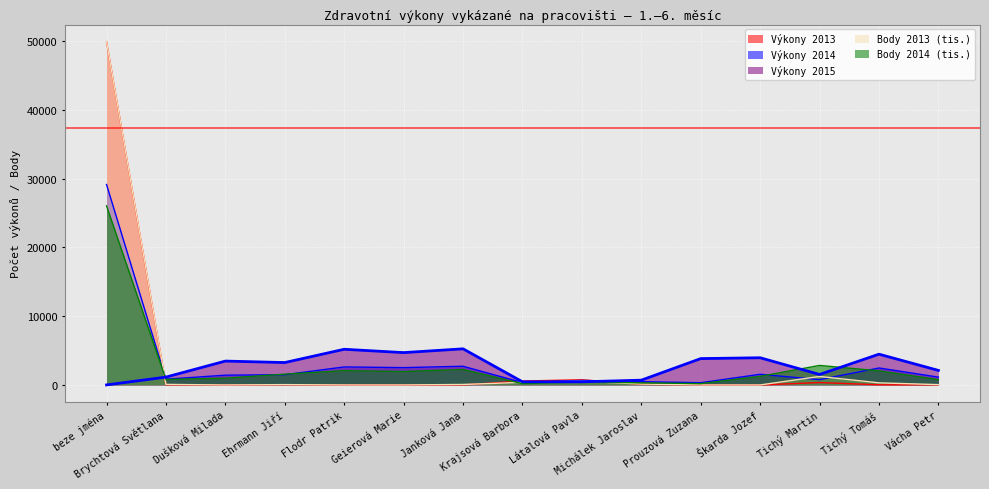

Reading right to left, list all the values displayed in this chart.

Výkony 2013: 14.0	21.0	347.0	0.0	0.0	96.0	748.0	572.0	4.0	0.0	0.0	14.0	0.0	15.0	49909.0
Výkony 2014: 1138.0	2464.0	771.0	1548.0	325.0	472.0	654.0	344.0	2717.0	2518.0	2619.0	1488.0	1419.0	837.0	29144.0
Výkony 2015: 2113.0	4472.0	1523.0	3953.0	3831.0	693.0	455.0	455.0	5252.0	4701.0	5186.0	3255.0	3469.0	1140.0	4.0
Body 2013 (tis.): 46.1	303.7	1233.8	0.0	0.0	125.4	540.0	377.1	69.7	0.0	0.0	46.1	0.0	76.4	49909.0
Body 2014 (tis.): 765.8	2046.0	2834.9	1246.0	194.3	306.8	440.1	185.5	2244.1	1954.9	2076.3	1569.9	985.1	793.1	26035.7